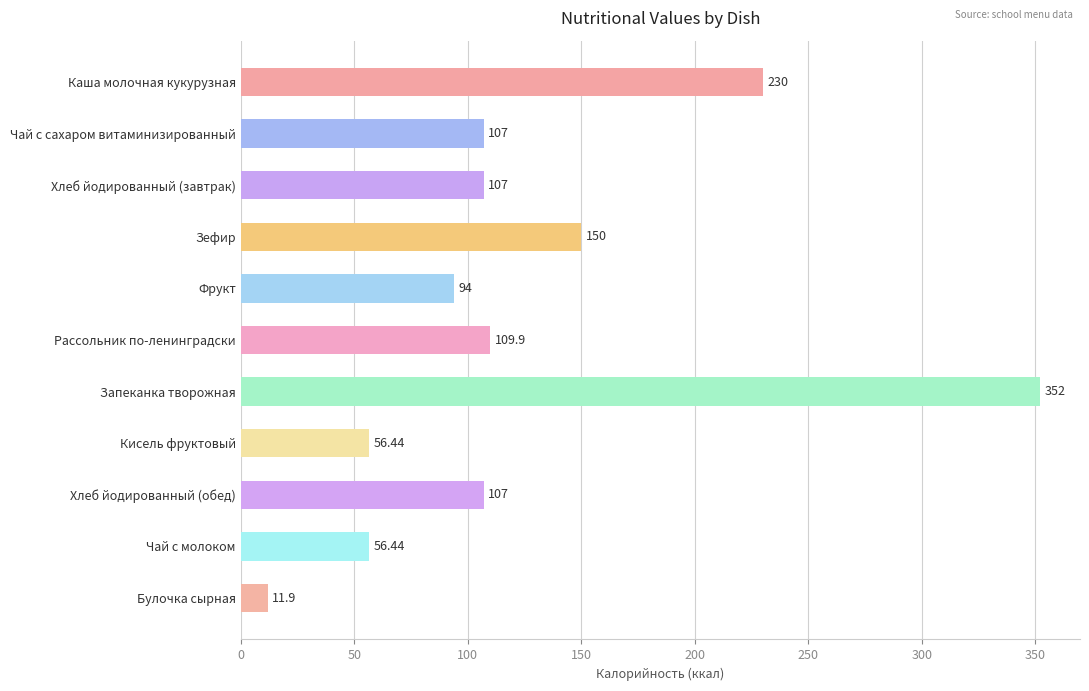

What is the smallest value displayed?

11.9